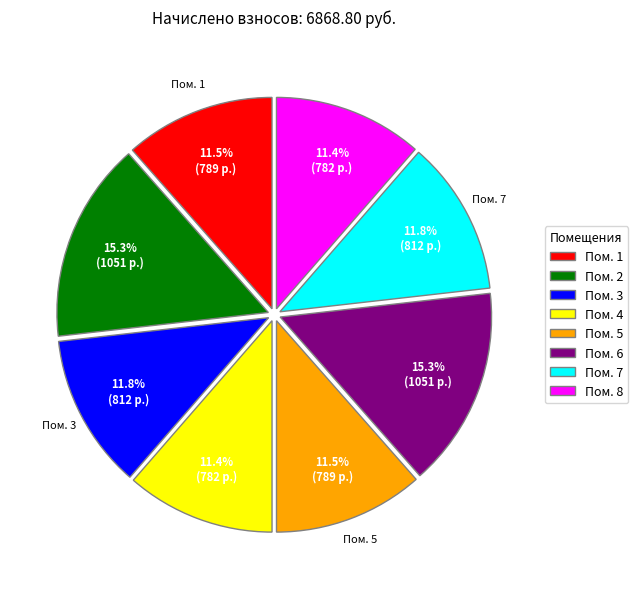

Does Пом. 5 represent more than half of the total?

No